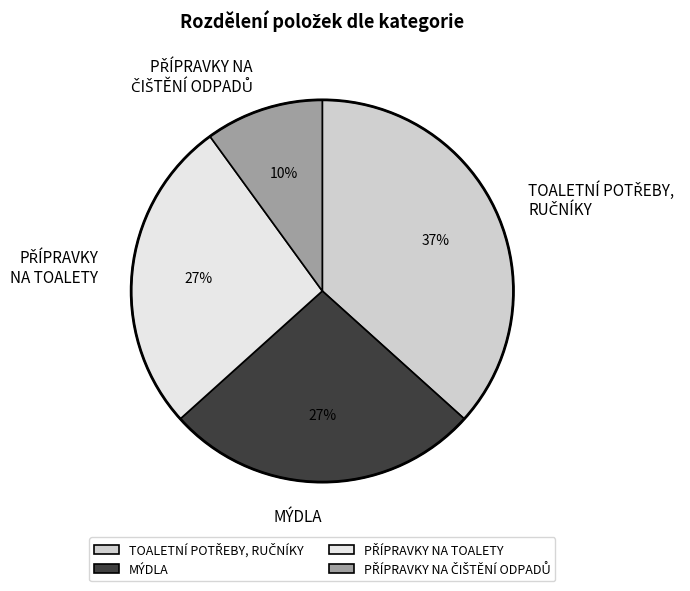

What percentage is the MÝDLA slice, to the nearest percent?

27%